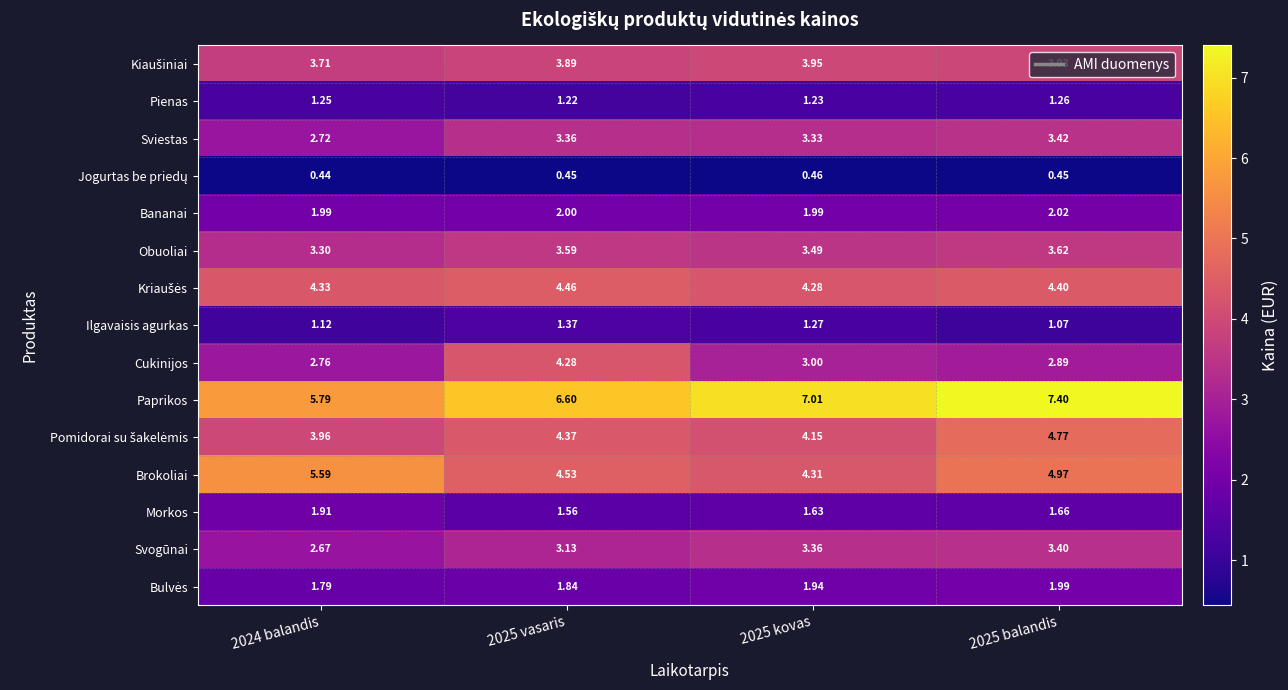

Between 2025 vasaris and 2025 kovas, which series saw the biggest shift?

Cukinijos